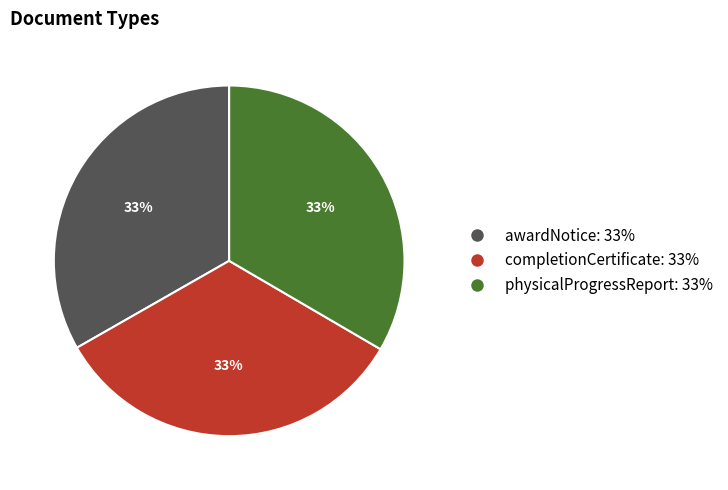

Does any single category account for the majority?

No